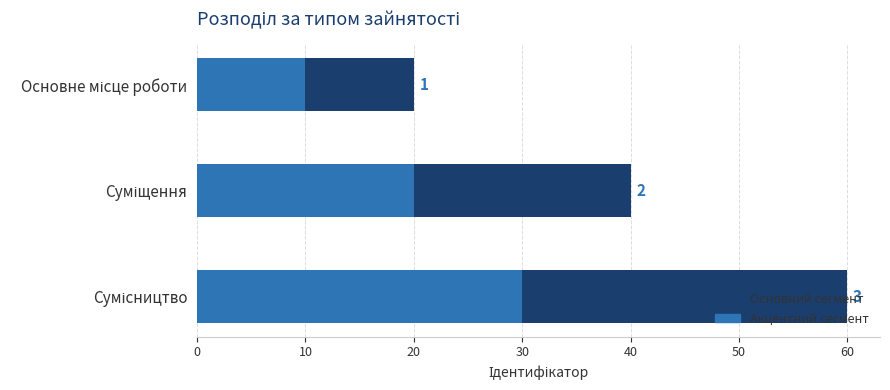

At how many categories does at least one series exceed 31?

2